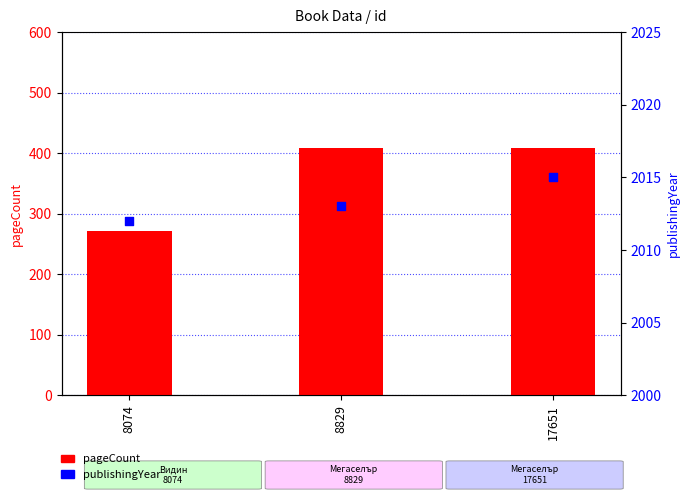

What is the total value across all series at 8829?

2421